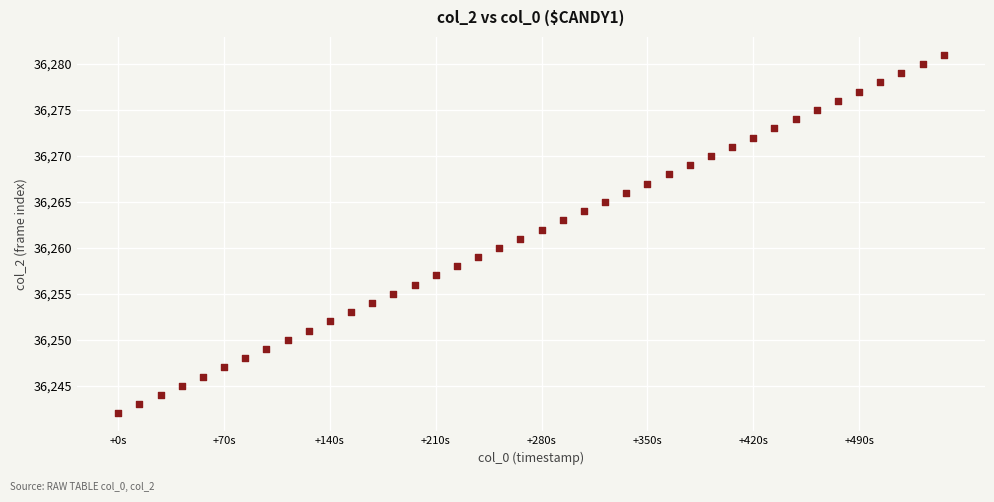

What is the range of Y values (max minus min)?

39